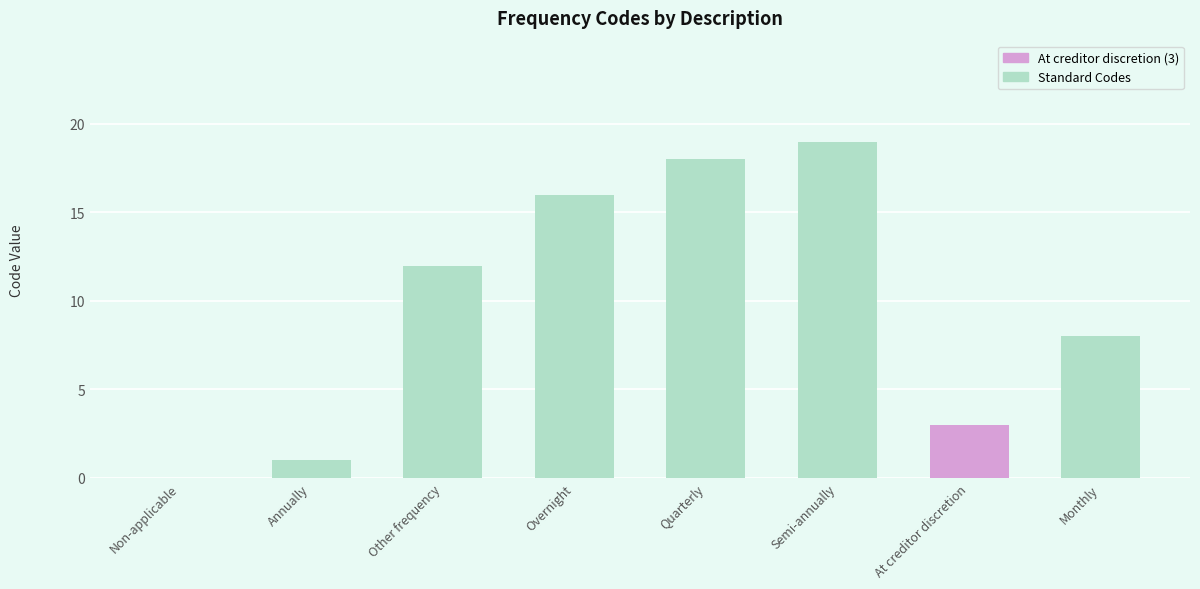

Reading left to right, list all the values displayed in this chart.

0	1	12	16	18	19	3	8